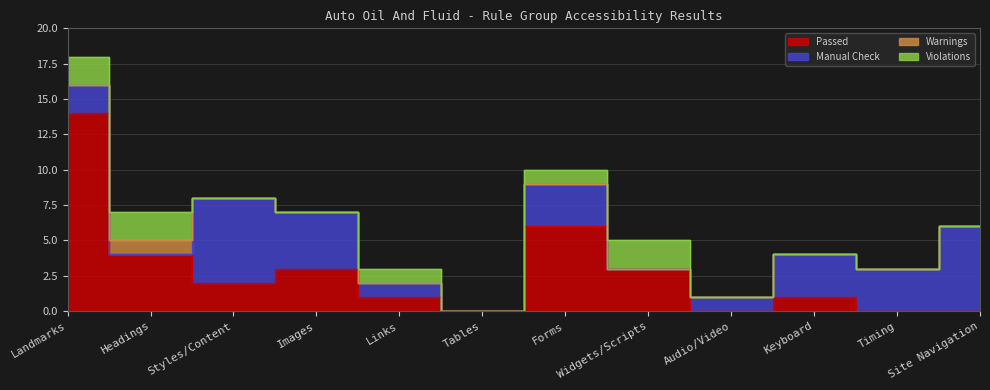

What is the total value across all series at Landmarks?

18